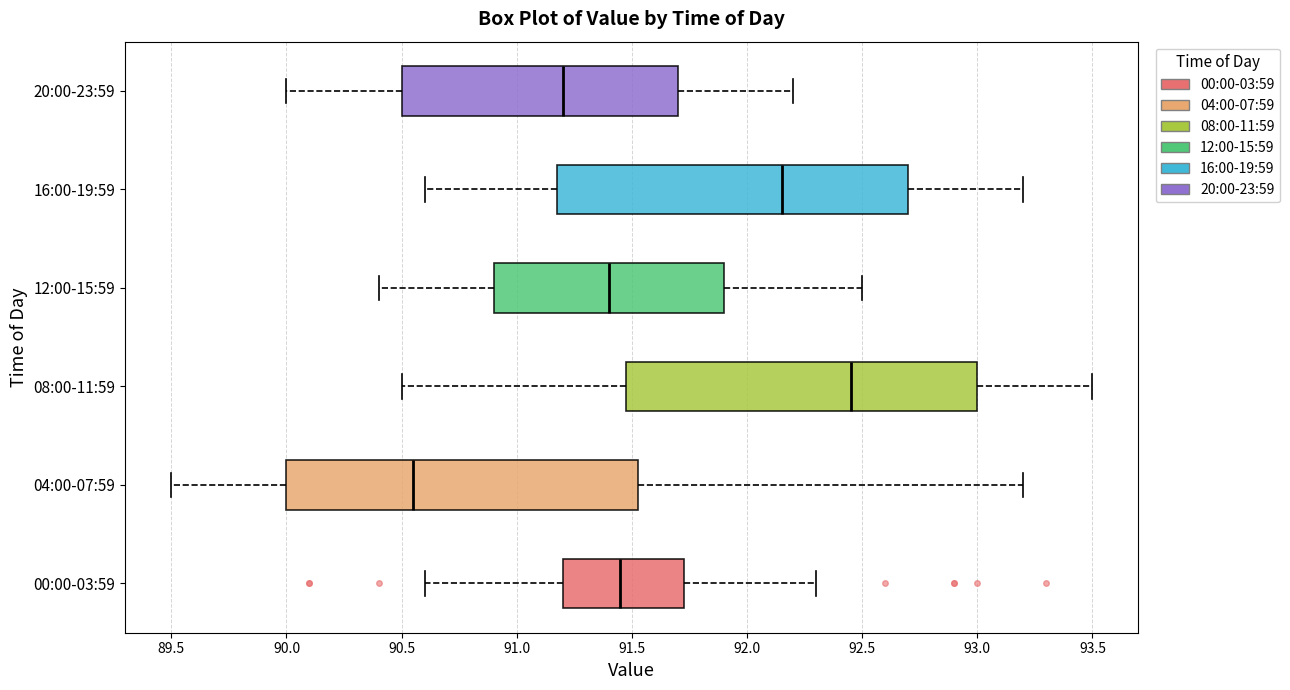

Which box has the furthest to the left median line?

04:00-07:59